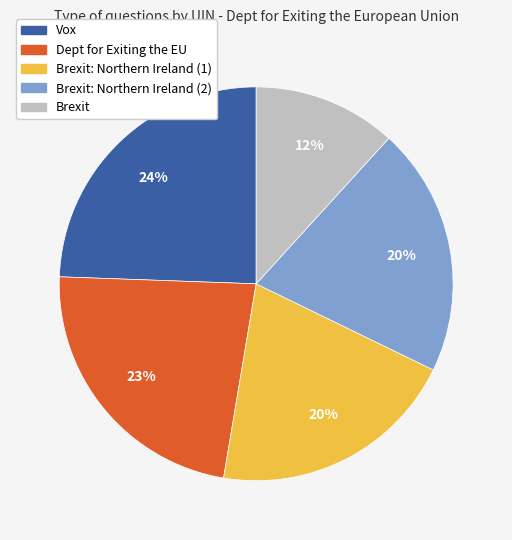

To the nearest percent, what is the average slice percentage?

20%